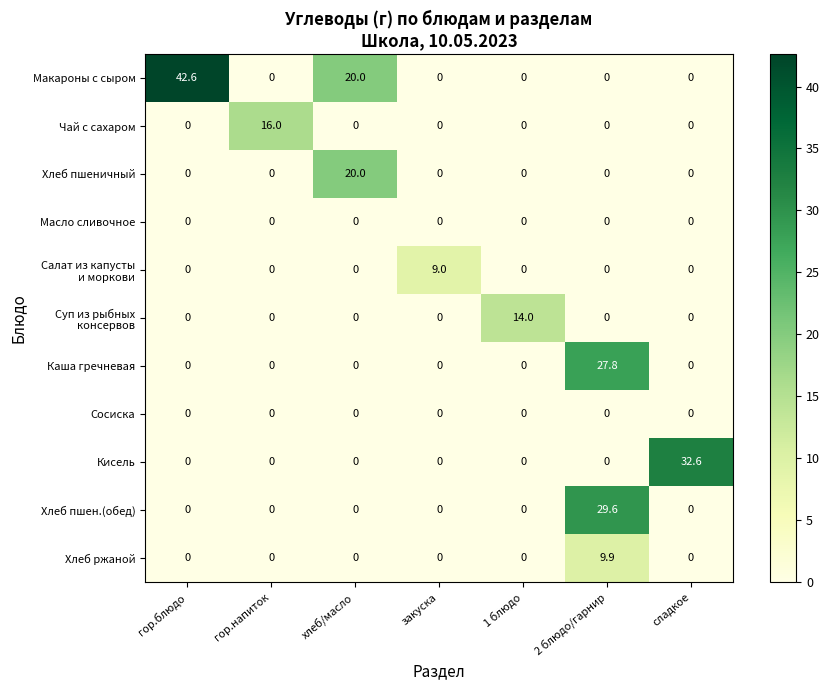

Which label corresponds to the largest value in the chart?

гор.блюдо